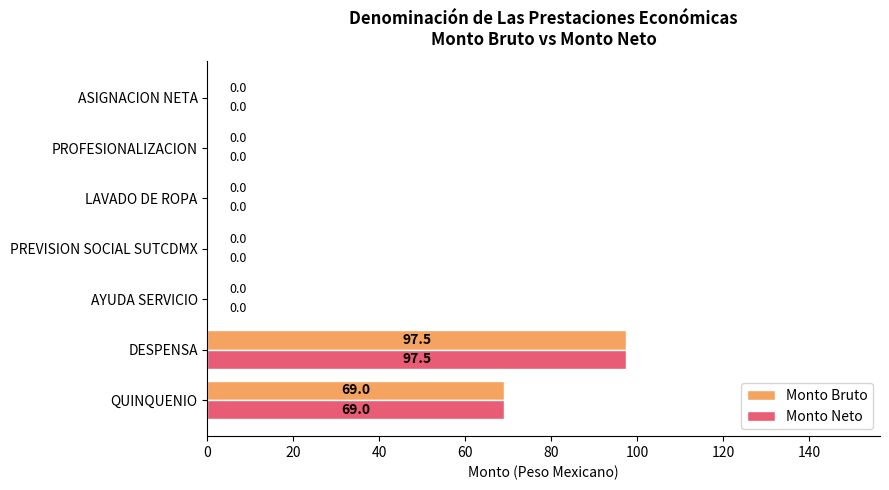

How many distinct data groups are displayed?

2